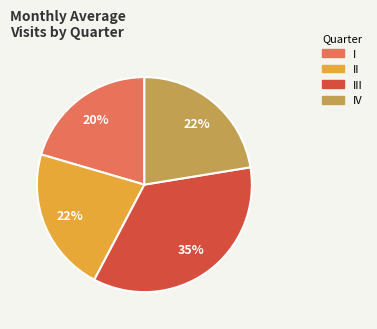

To the nearest percent, what is the average slice percentage?

25%